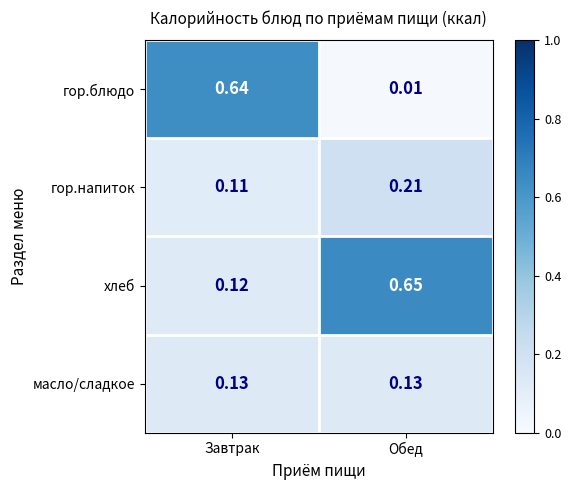

List the labels in order of гор.блюдо value, smallest first.

Обед, Завтрак